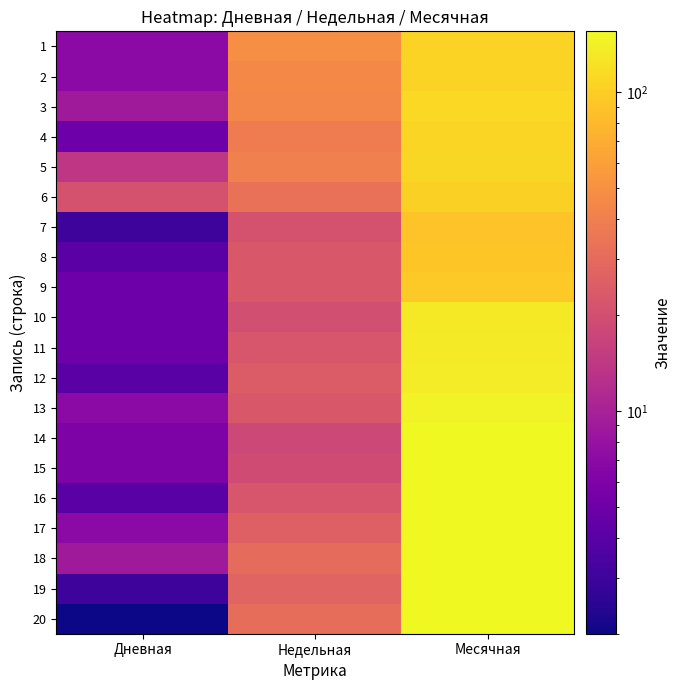

Reading right to left, what are all the values shown in this chart?

1: Месячная=106	Недельная=49	Дневная=7
2: Месячная=106	Недельная=45	Дневная=7
3: Месячная=111	Недельная=44	Дневная=9
4: Месячная=107	Недельная=38	Дневная=5
5: Месячная=109	Недельная=40	Дневная=14
6: Месячная=102	Недельная=33	Дневная=21
7: Месячная=89	Недельная=21	Дневная=3
8: Месячная=92	Недельная=23	Дневная=4
9: Месячная=96	Недельная=23	Дневная=5
10: Месячная=131	Недельная=20	Дневная=5
11: Месячная=134	Недельная=22	Дневная=5
12: Месячная=136	Недельная=24	Дневная=4
13: Месячная=147	Недельная=23	Дневная=7
14: Месячная=153	Недельная=18	Дневная=6
15: Месячная=153	Недельная=19	Дневная=6
16: Месячная=154	Недельная=22	Дневная=4
17: Месячная=155	Недельная=26	Дневная=7
18: Месячная=154	Недельная=30	Дневная=9
19: Месячная=155	Недельная=27	Дневная=3
20: Месячная=155	Недельная=31	Дневная=2